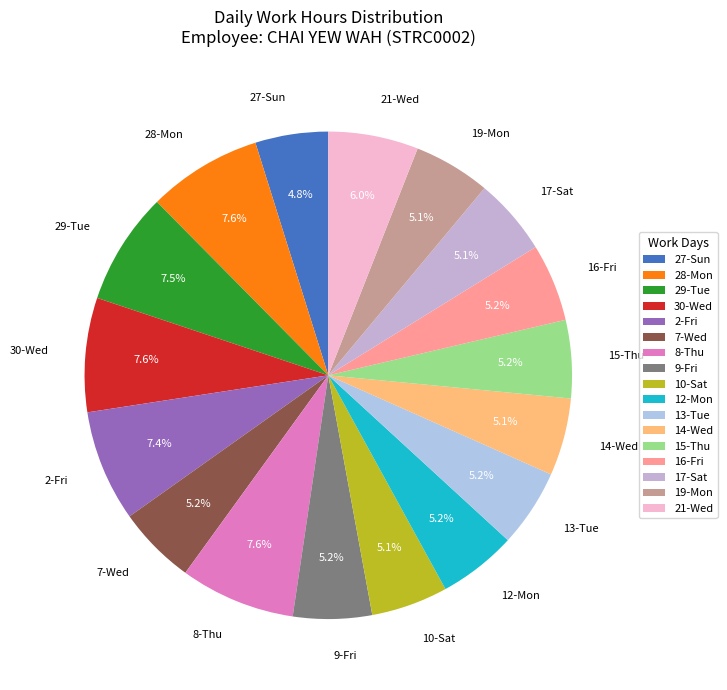

Is 30-Wed the majority of the pie?

No